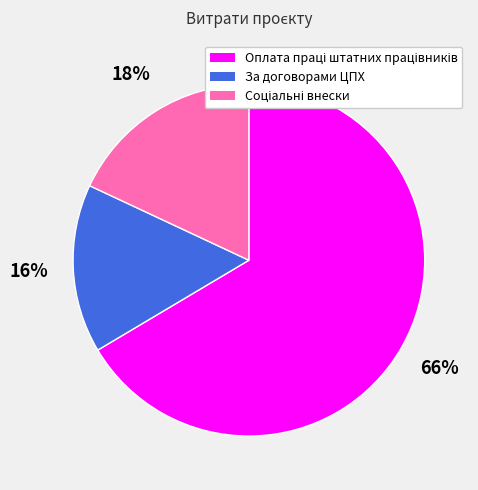

How many slices are in this pie chart?

3